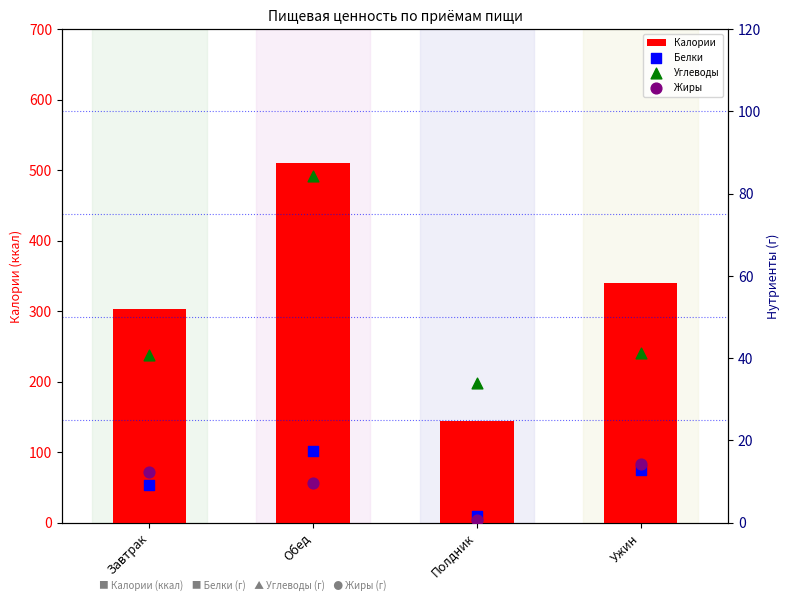

Which series has the widest spread of Y values?

Калории